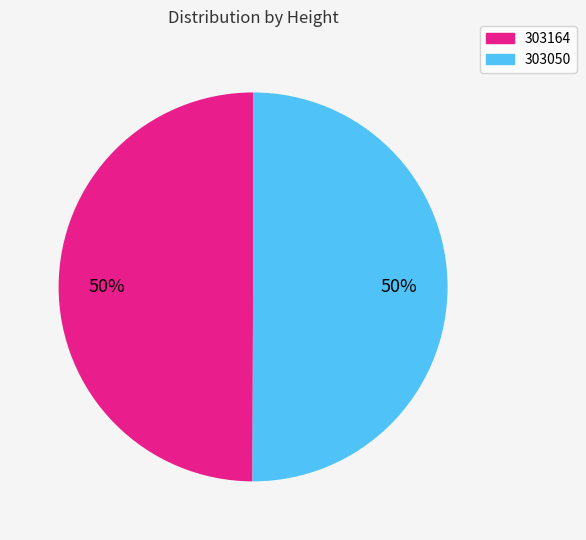

To the nearest percent, what percentage of the pie is 303050?

50%